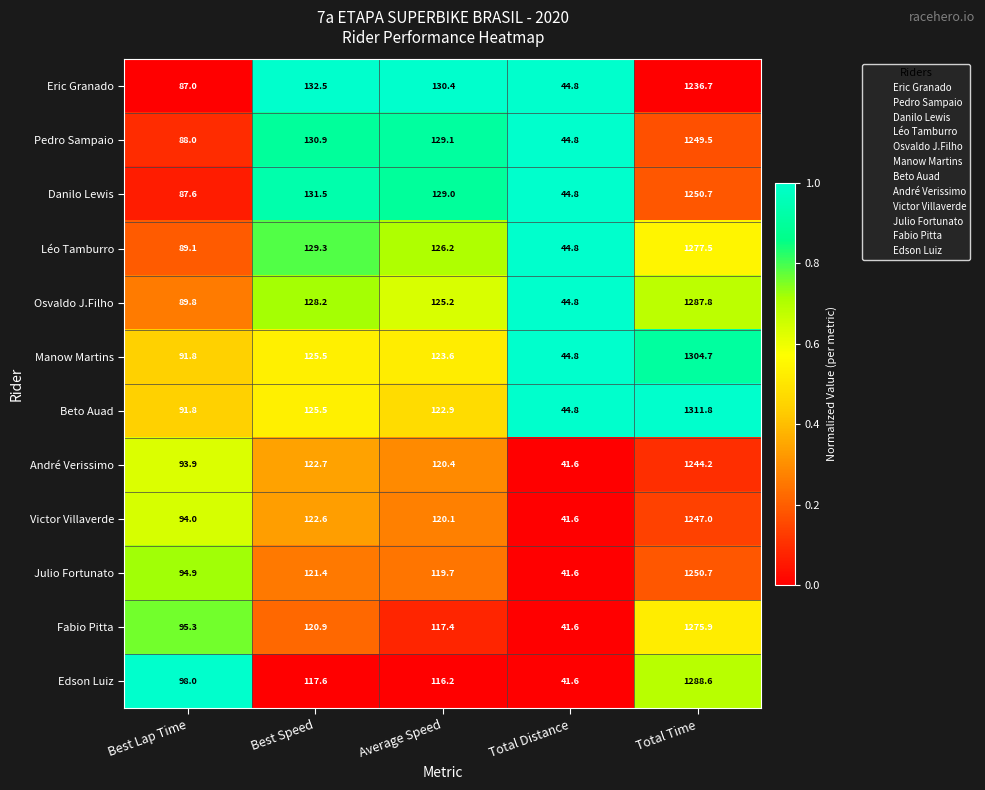

What is the sum of the André Verissimo values at Best Speed and Best Lap Time?

216.6